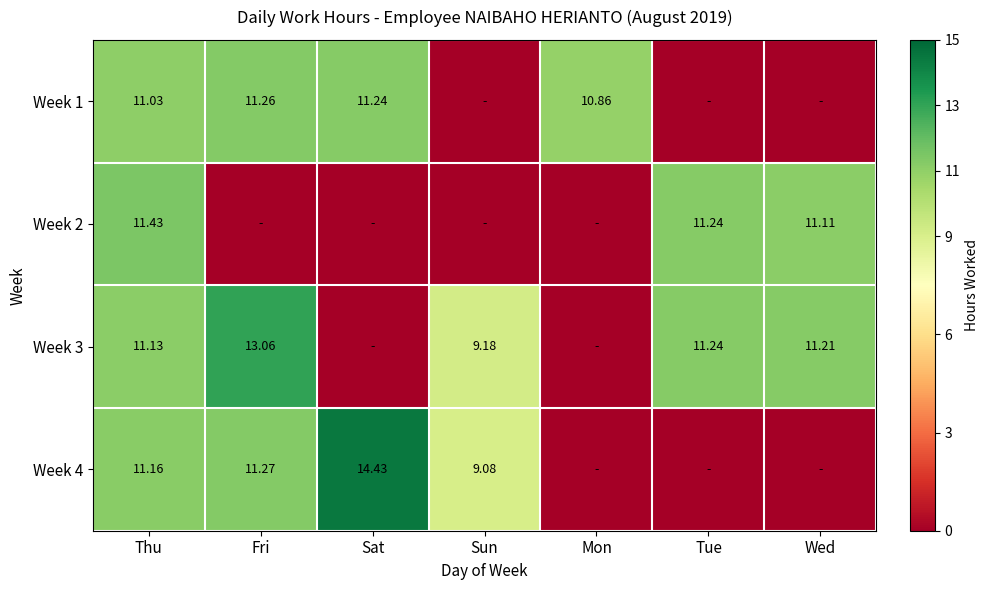

Is the value of Week 4 at Thu greater than the value of Week 3 at Tue?

No